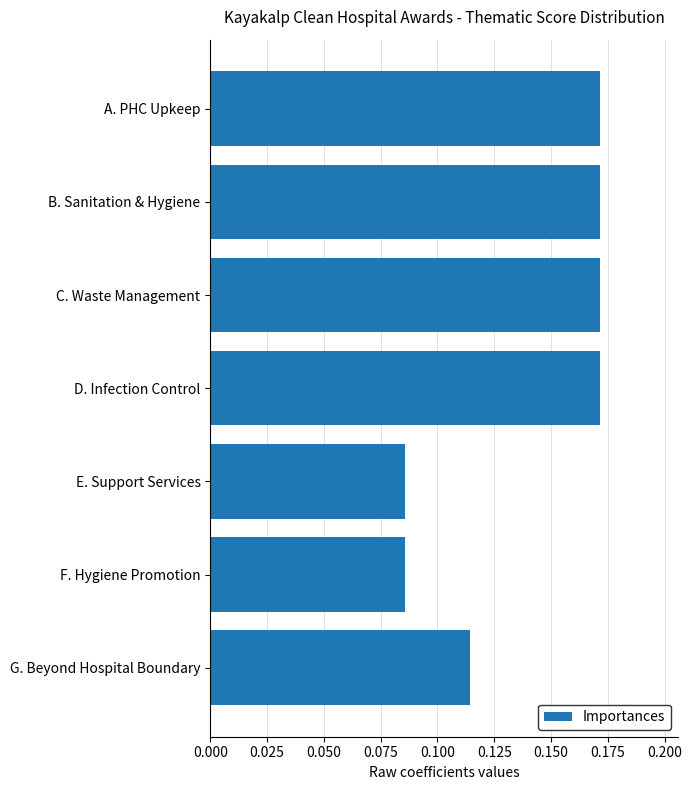

What position from the top is E. Support Services?

5